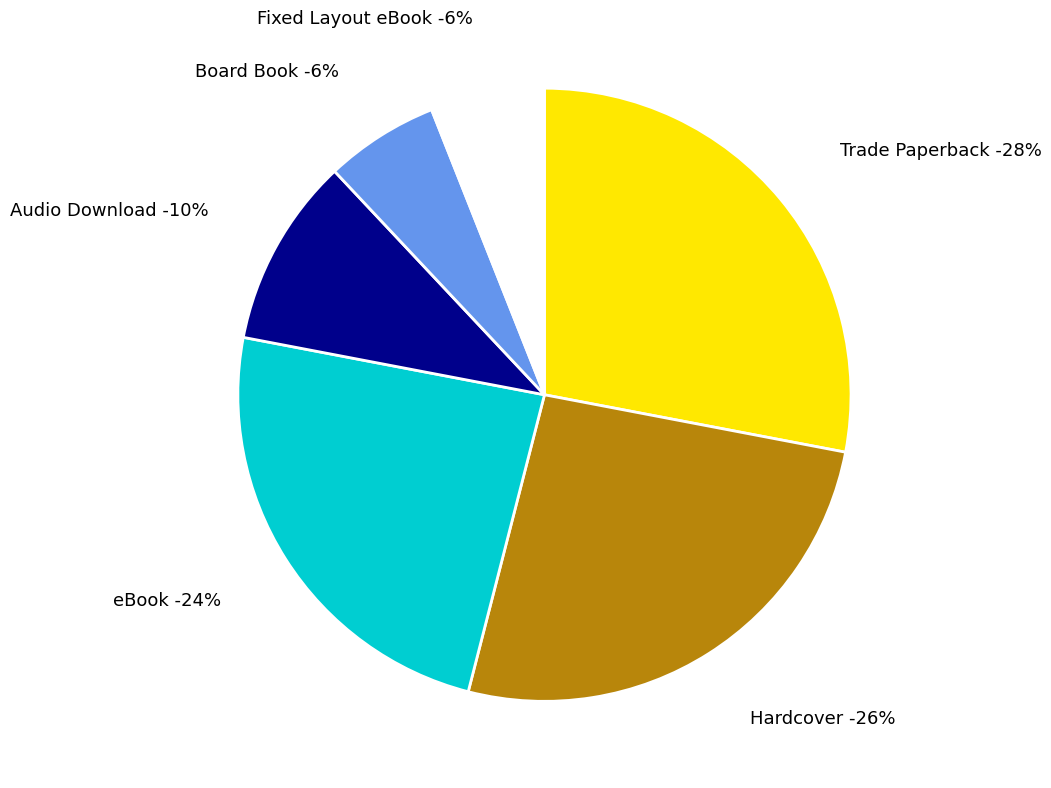

To the nearest percent, what portion does eBook represent?

24%